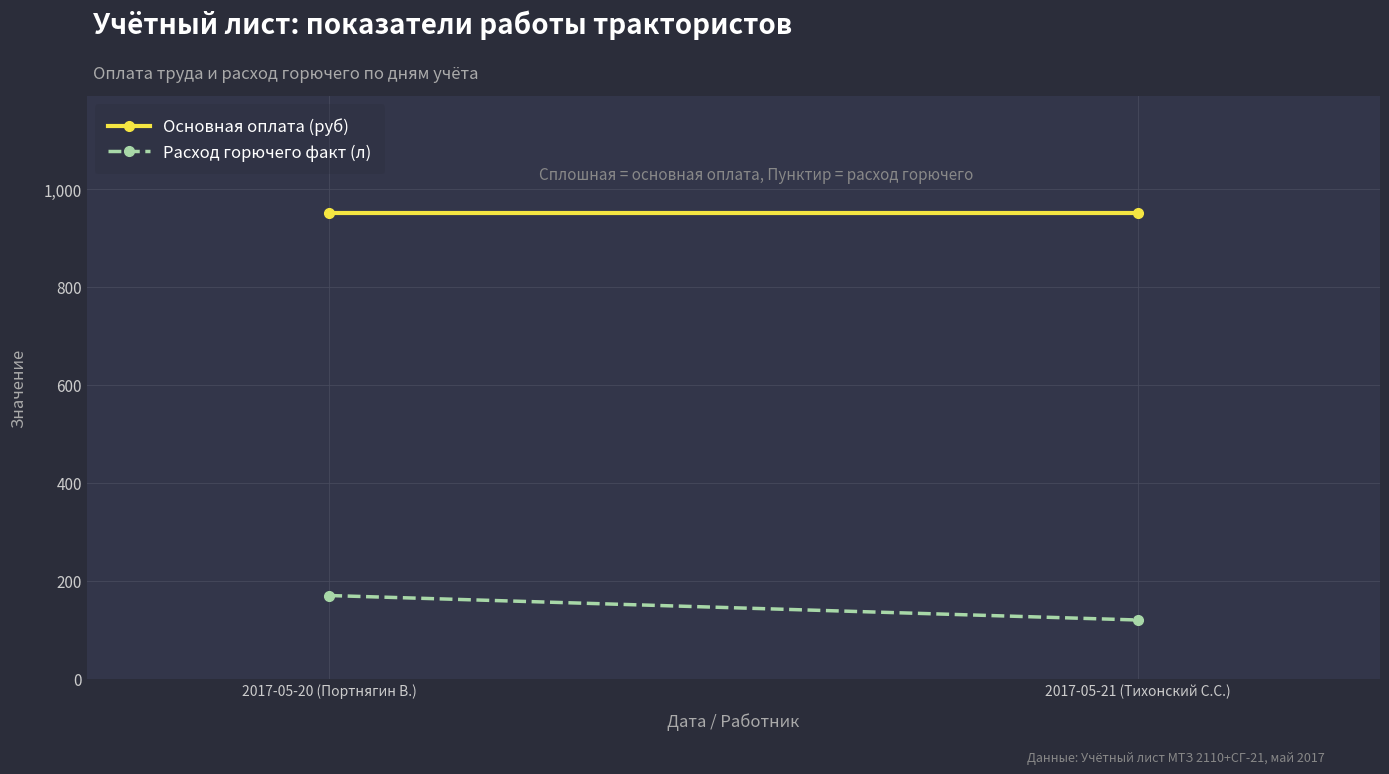

What is the total value across all series at 2017-05-20 (Портнягин В.)?

1122